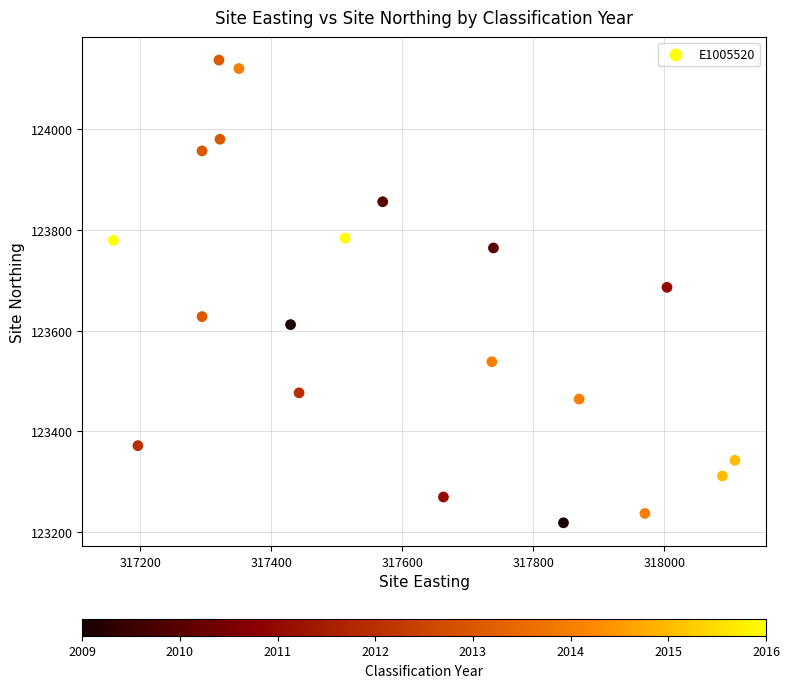

What is the range of Y values (max minus min)?

919.2